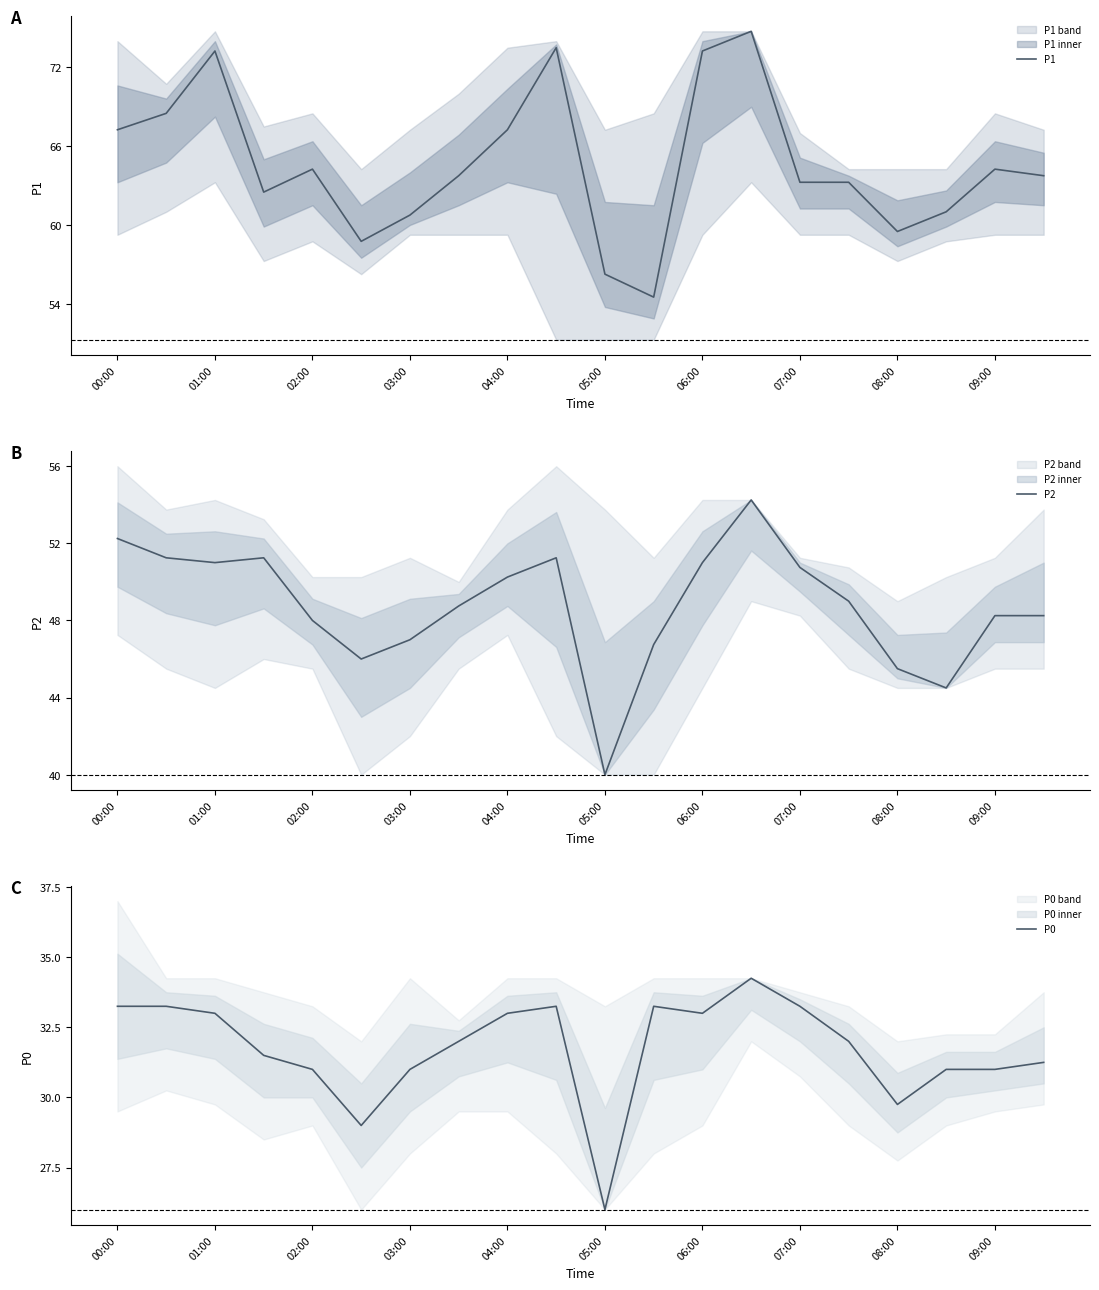

Which series has the widest spread of values?

P1